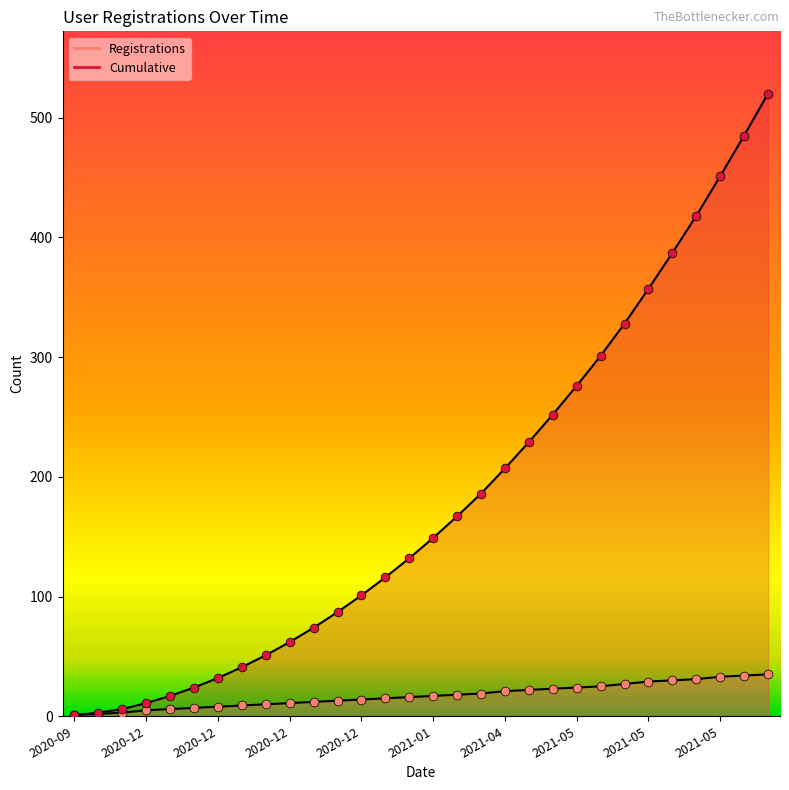

At how many categories does at least one series exceed 83?

19